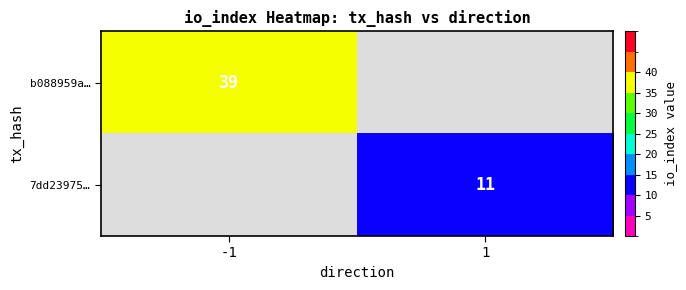

True or false: 7dd23975… has a value of 11 at 1.

True